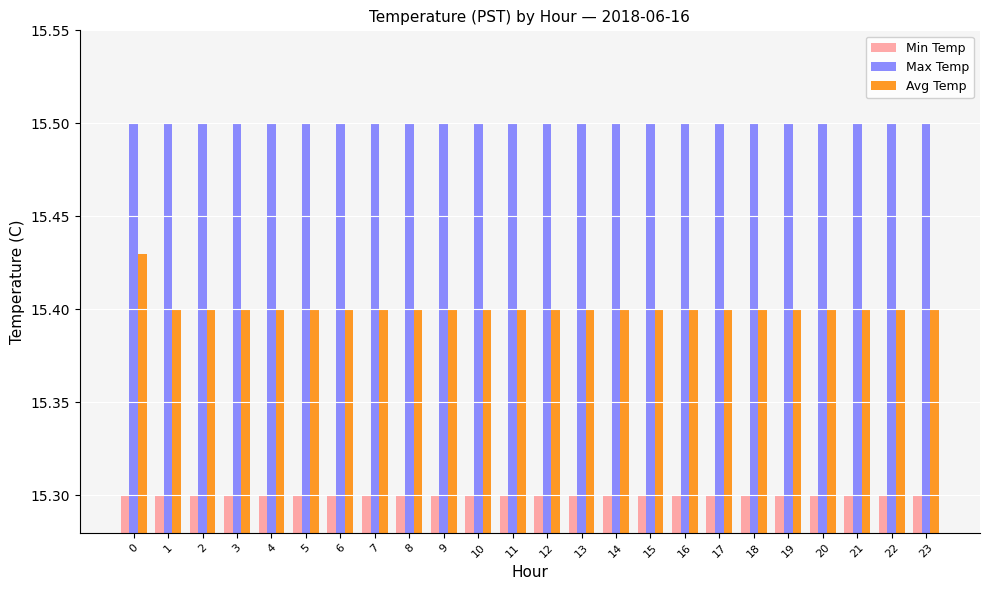

The Min Temp series shows 10.5 at 13. True or false?

False